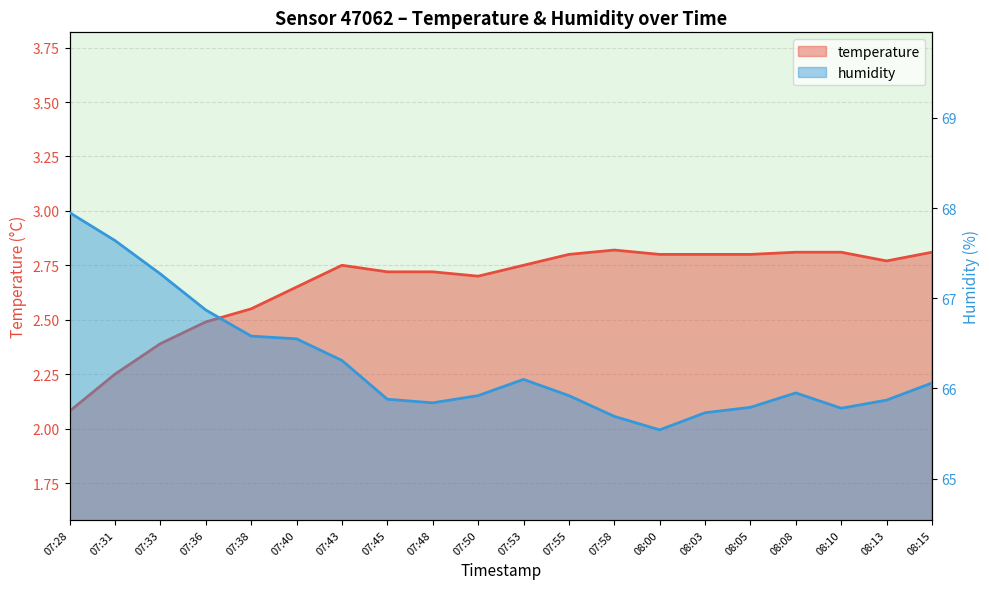

Reading left to right, extract all data points from this chart.

temperature: 2.1	2.2	2.4	2.5	2.5	2.6	2.8	2.7	2.7	2.7	2.8	2.8	2.8	2.8	2.8	2.8	2.8	2.8	2.8	2.8
humidity: 68.0	67.6	67.3	66.9	66.6	66.5	66.3	65.9	65.8	65.9	66.1	65.9	65.7	65.5	65.7	65.8	66.0	65.8	65.9	66.1